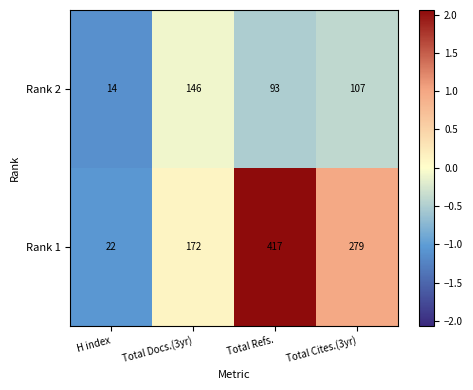

Reading left to right, transcribe all the data shown in this chart.

Rank 2: H index=14	Total Docs.(3yr)=146	Total Refs.=93	Total Cites.(3yr)=107
Rank 1: H index=22	Total Docs.(3yr)=172	Total Refs.=417	Total Cites.(3yr)=279